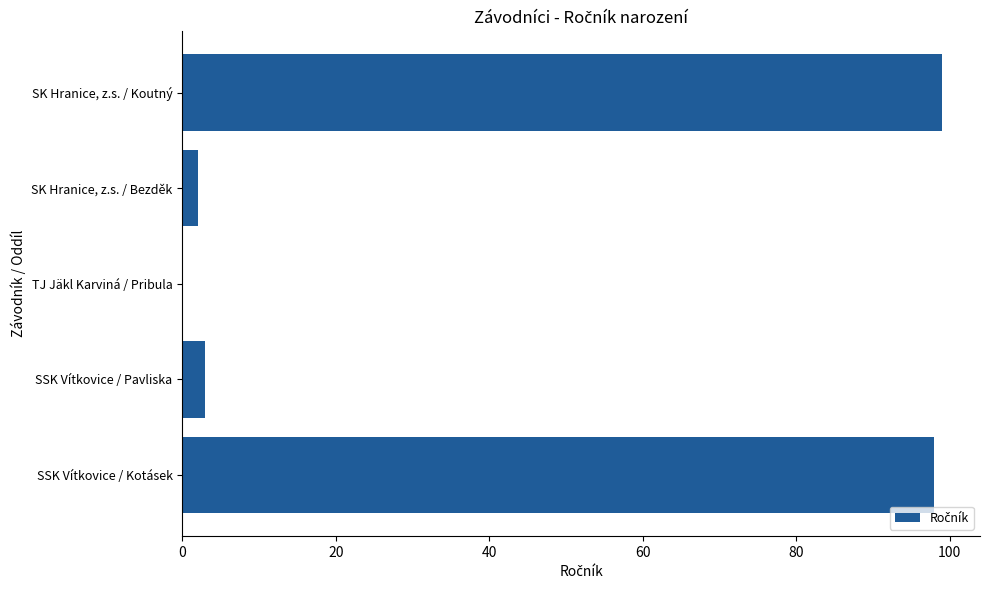

What is the sum of all values?

202